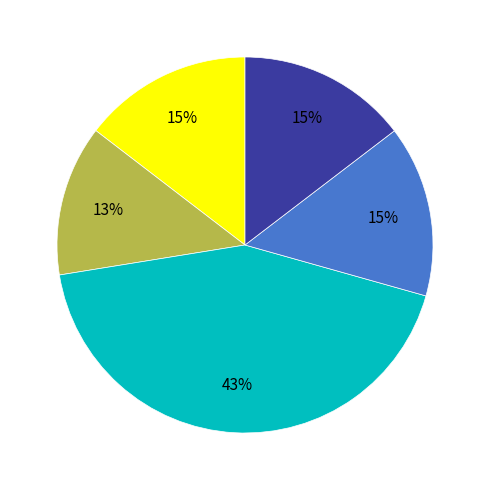

To the nearest percent, what is the difference between the largest and smallest slice percentages?

30%